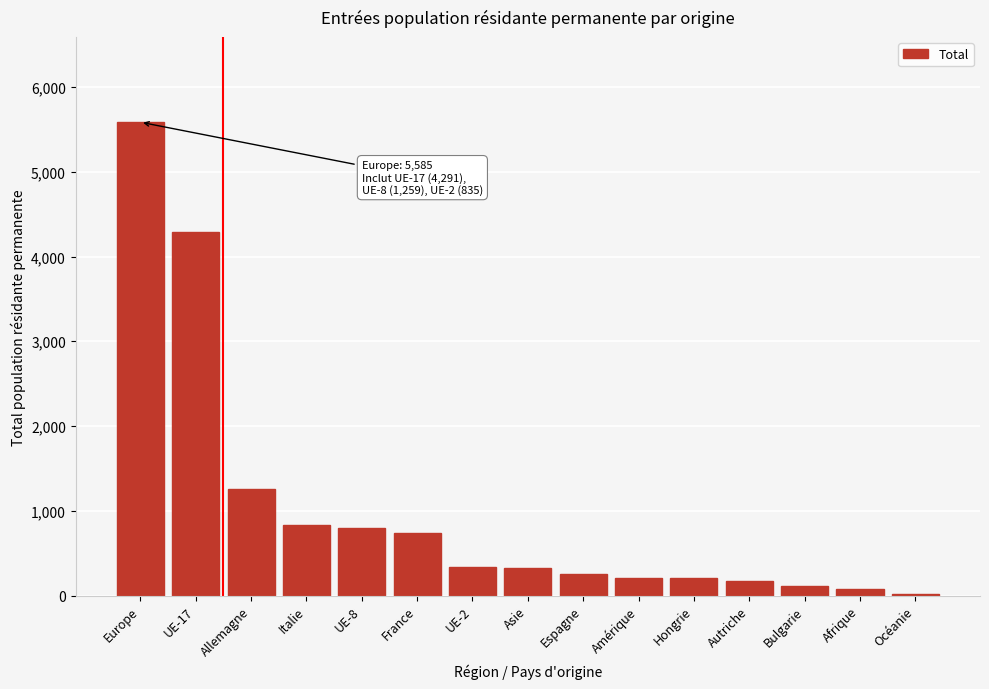

What is the ratio of the value at France to the value at Amérique?

3.6